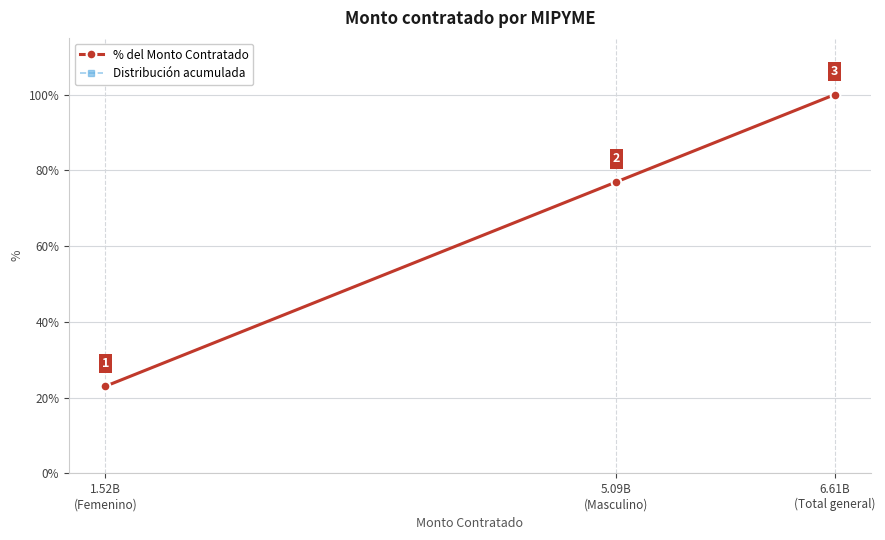

Is this an area chart (filled region under the line)?

No